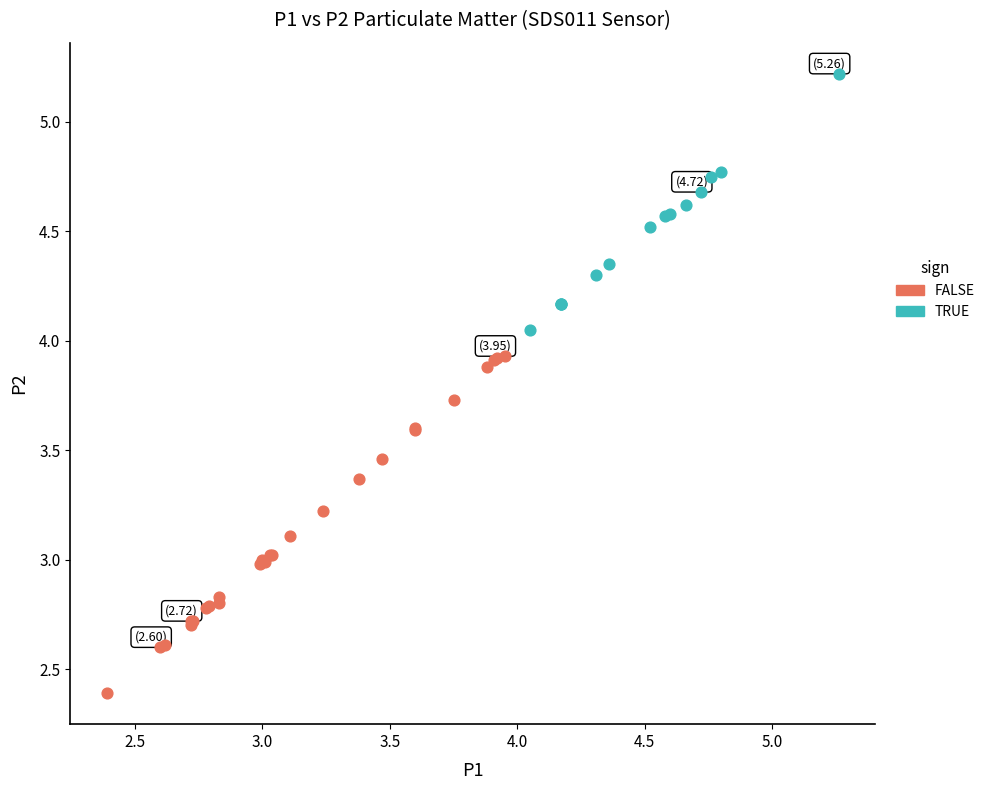

Which series contains the highest Y value?

TRUE